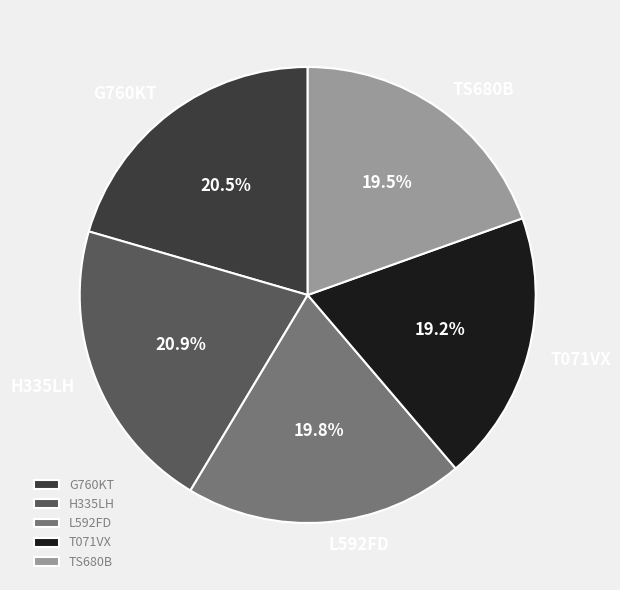

Is there a majority slice in this chart?

No